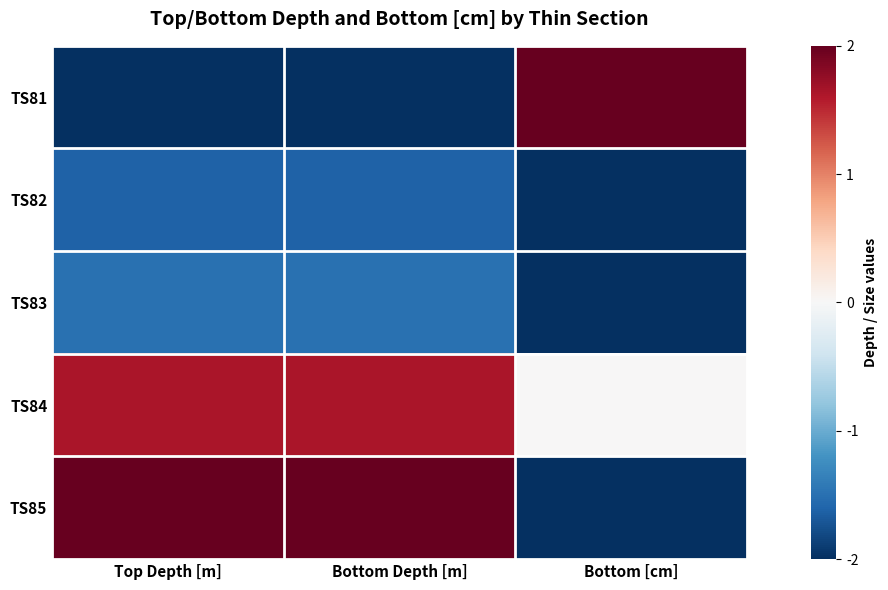

List the series in order of their peak value, lowest first.

TS82, TS83, TS84, TS81, TS85